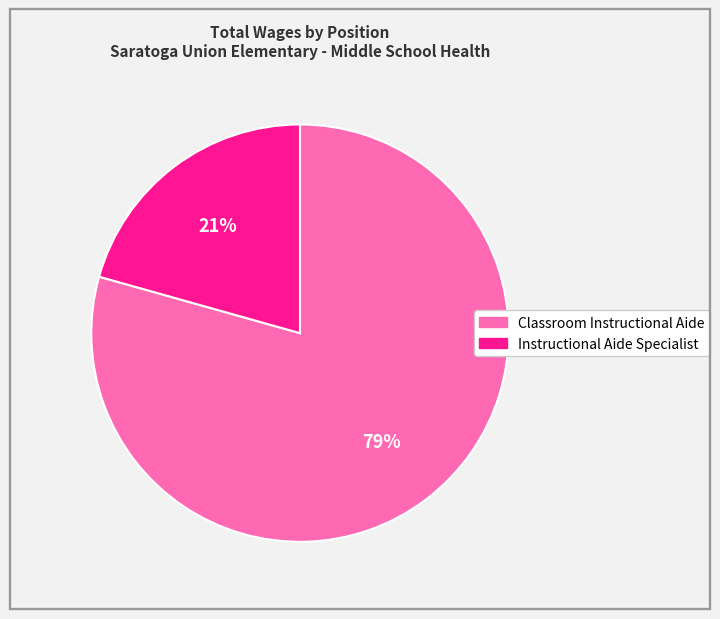

Which has a higher value, Instructional Aide Specialist or Classroom Instructional Aide?

Classroom Instructional Aide